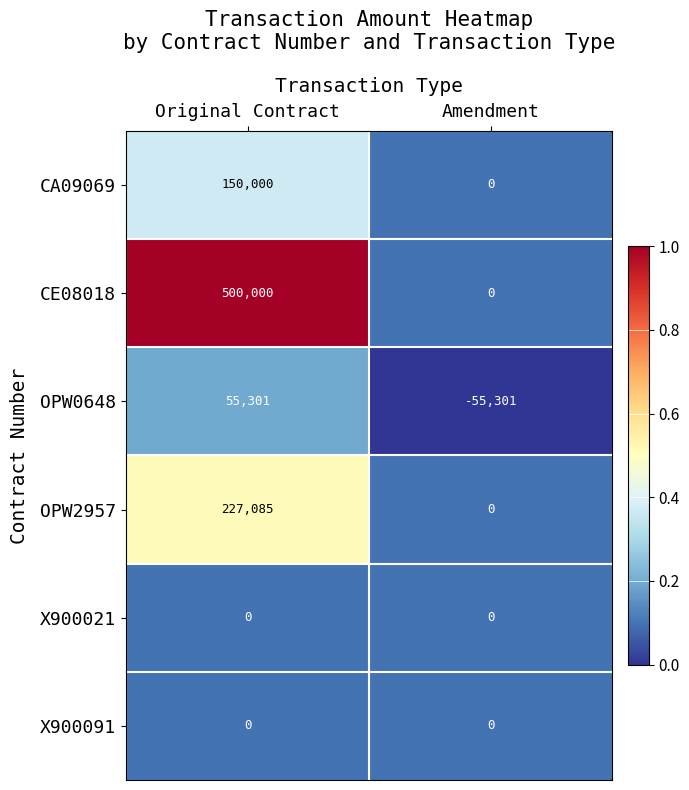

The value of CA09069 at Original Contract is 237884. True or false?

False